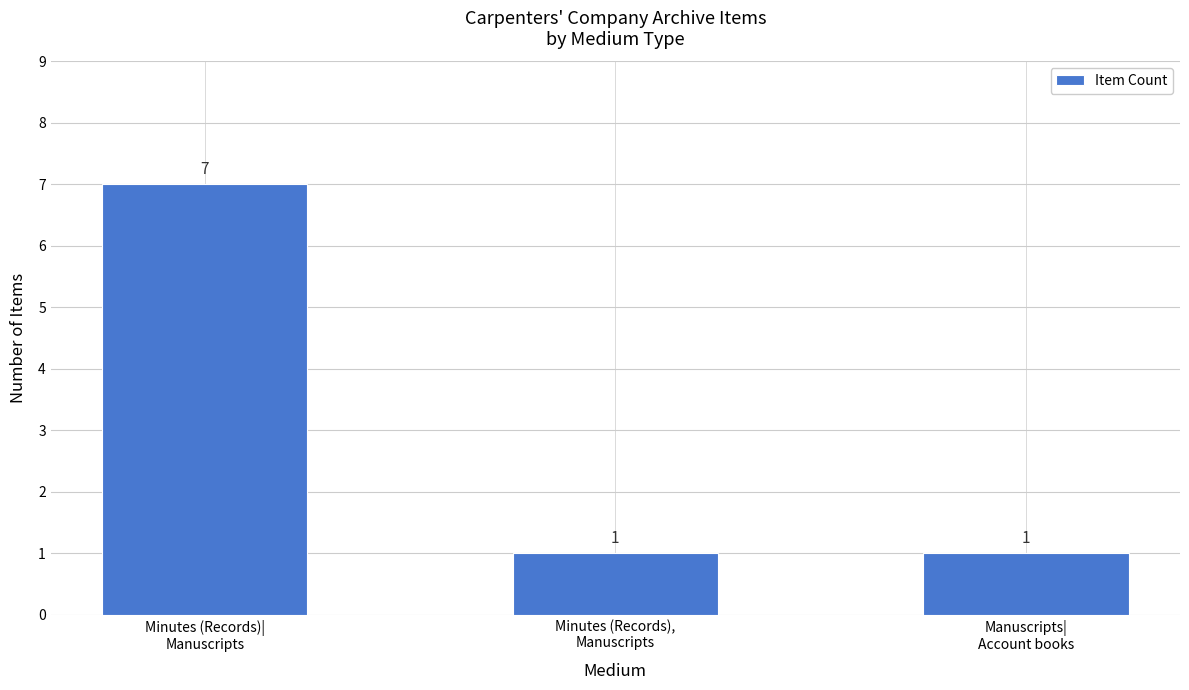

Reading left to right, extract all data points from this chart.

7	1	1